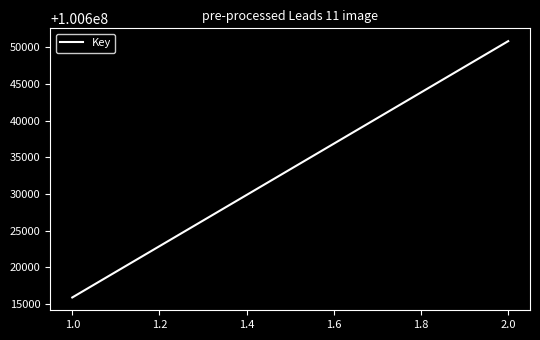

Is this an area chart (filled region under the line)?

No